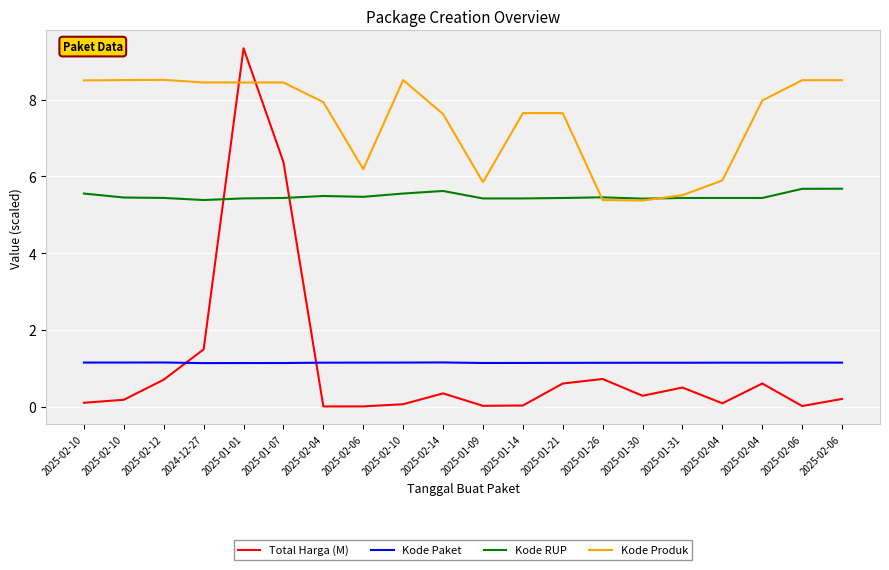

Which series ends up on top after the final intersection of Kode RUP and Kode Produk?

Kode Produk